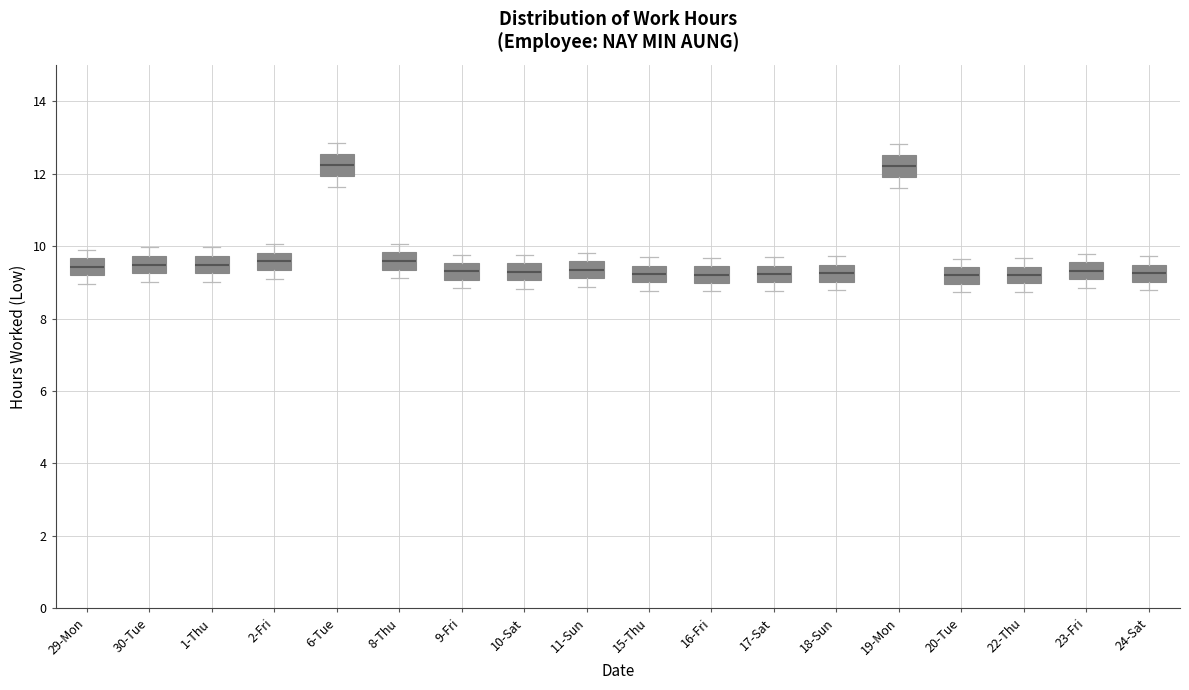

Reading left to right, read every box against the y-axis: the position of its median line, the range the box covers, and the ends of its whiskers. The values are not printed on the chart, so give them approximately, as read against the axis.

29-Mon: median 9.4, box 9.2 to 9.6, whiskers 9.0 to 10.0
30-Tue: median 9.4, box 9.2 to 9.8, whiskers 9.0 to 10.0
1-Thu: median 9.4, box 9.2 to 9.8, whiskers 9.0 to 10.0
2-Fri: median 9.6, box 9.4 to 9.8, whiskers 9.2 to 10.0
6-Tue: median 12.2, box 12.0 to 12.6, whiskers 11.6 to 12.8
8-Thu: median 9.6, box 9.4 to 9.8, whiskers 9.2 to 10.0
9-Fri: median 9.4, box 9.0 to 9.6, whiskers 8.8 to 9.8
10-Sat: median 9.2, box 9.0 to 9.6, whiskers 8.8 to 9.8
11-Sun: median 9.4, box 9.2 to 9.6, whiskers 8.8 to 9.8
15-Thu: median 9.2, box 9.0 to 9.4, whiskers 8.8 to 9.6
16-Fri: median 9.2, box 9.0 to 9.4, whiskers 8.8 to 9.6
17-Sat: median 9.2, box 9.0 to 9.4, whiskers 8.8 to 9.6
18-Sun: median 9.2, box 9.0 to 9.4, whiskers 8.8 to 9.8
19-Mon: median 12.2, box 12.0 to 12.6, whiskers 11.6 to 12.8
20-Tue: median 9.2, box 9.0 to 9.4, whiskers 8.8 to 9.6
22-Thu: median 9.2, box 9.0 to 9.4, whiskers 8.8 to 9.6
23-Fri: median 9.4, box 9.0 to 9.6, whiskers 8.8 to 9.8
24-Sat: median 9.2, box 9.0 to 9.4, whiskers 8.8 to 9.8